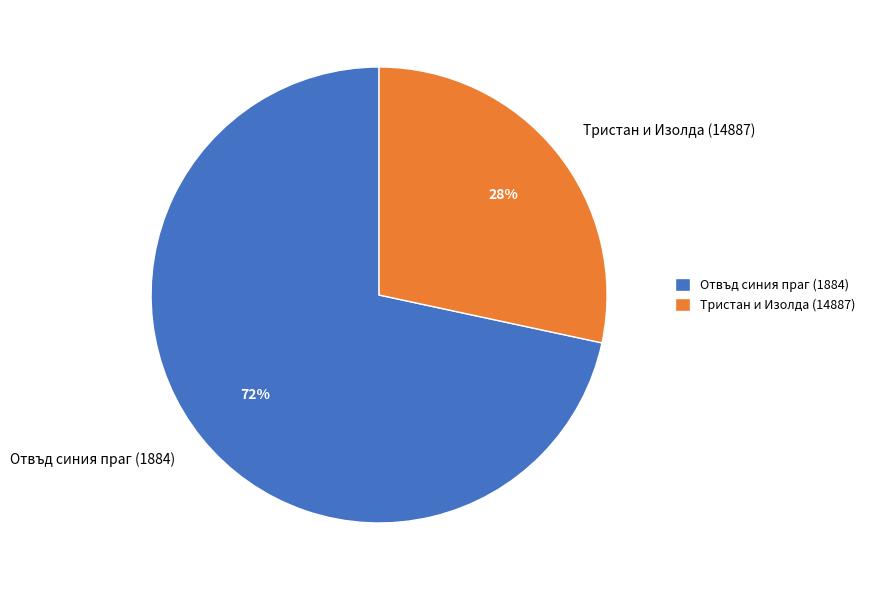

Rank the categories by value from highest to lowest.

Отвъд синия праг (1884), Тристан и Изолда (14887)